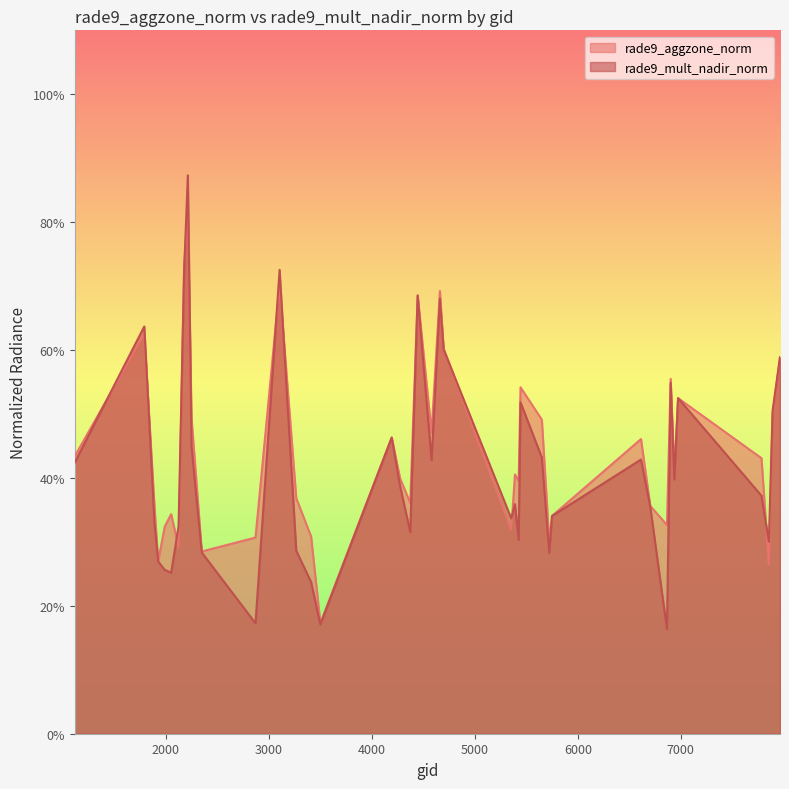

In rade9_aggzone_norm, how many points are lower than both neighbors (excluding endpoints)?

12